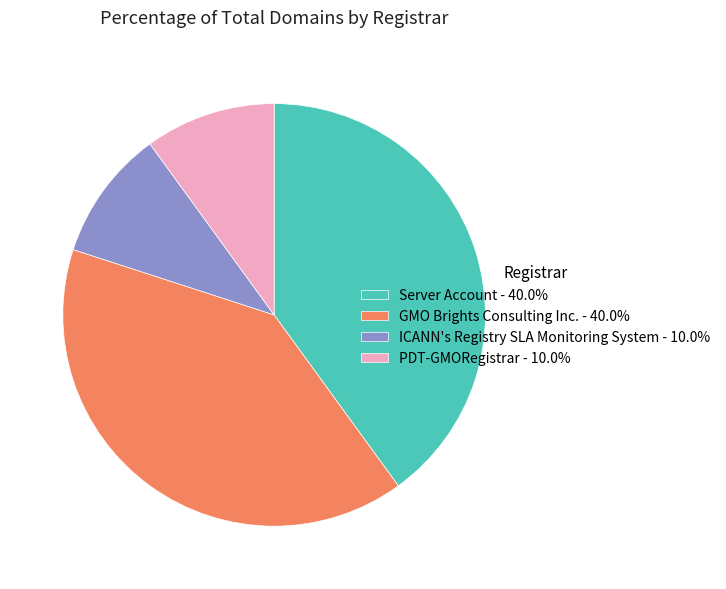

How many segments does this pie chart have?

4